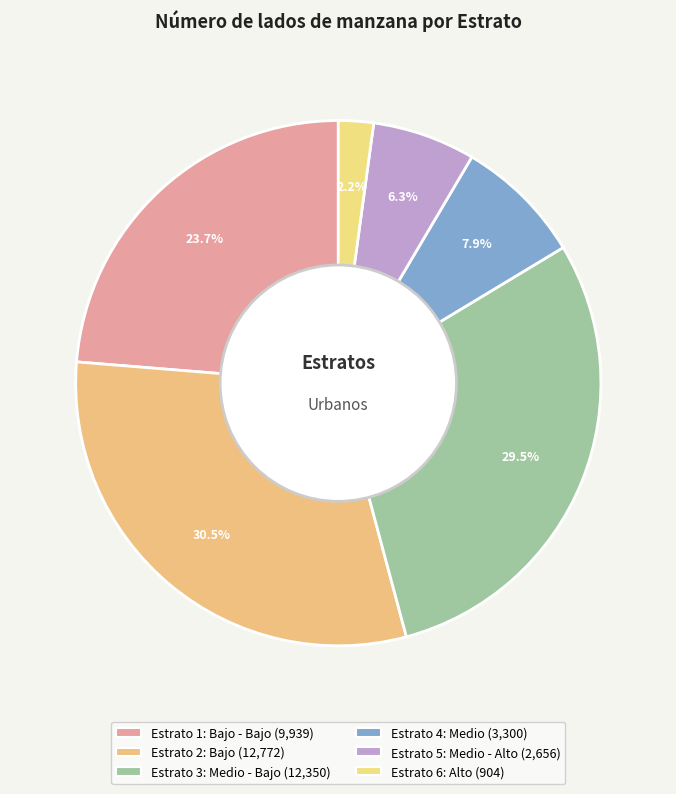

Count the number of slices in the pie.

6